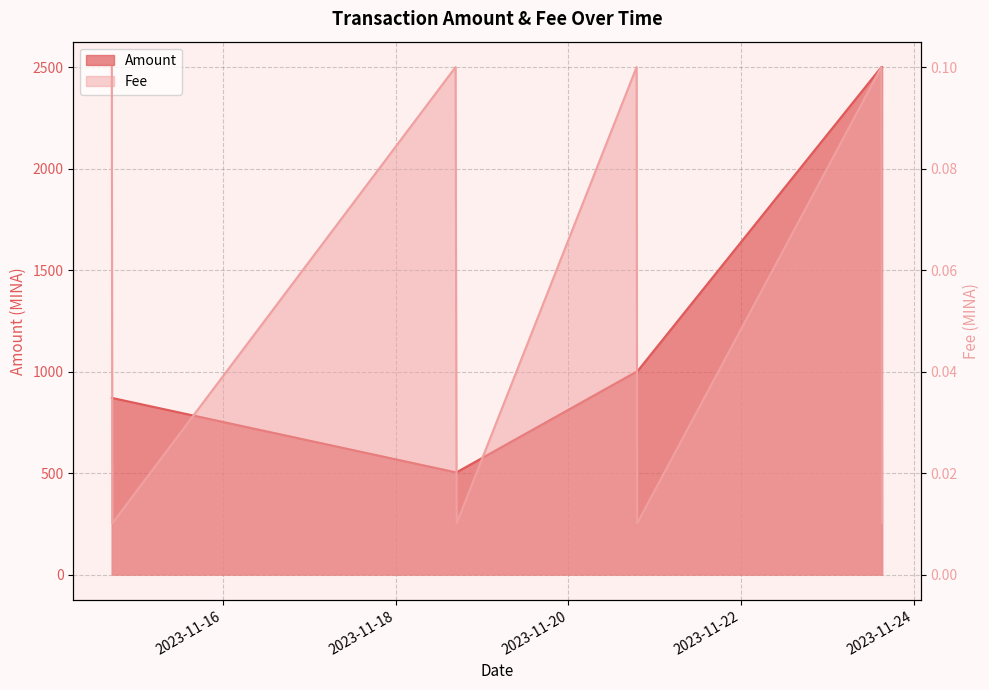

True or false: Amount and Fee cross at least once.

False